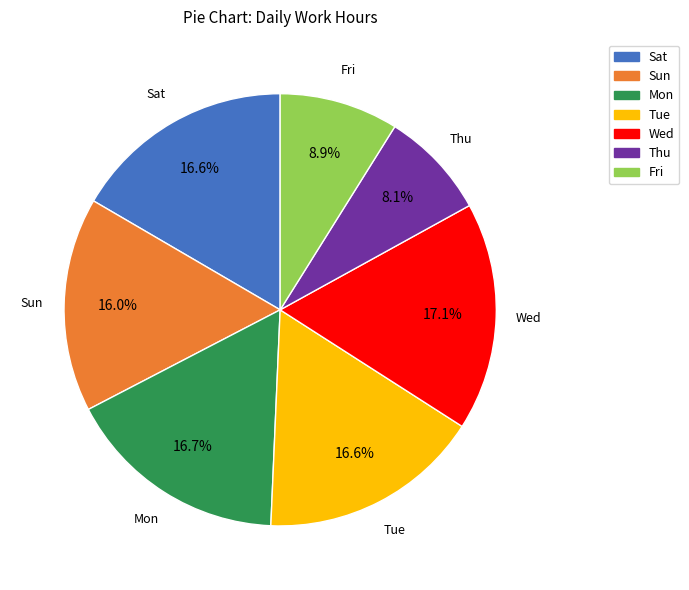

How many slices are in this pie chart?

7